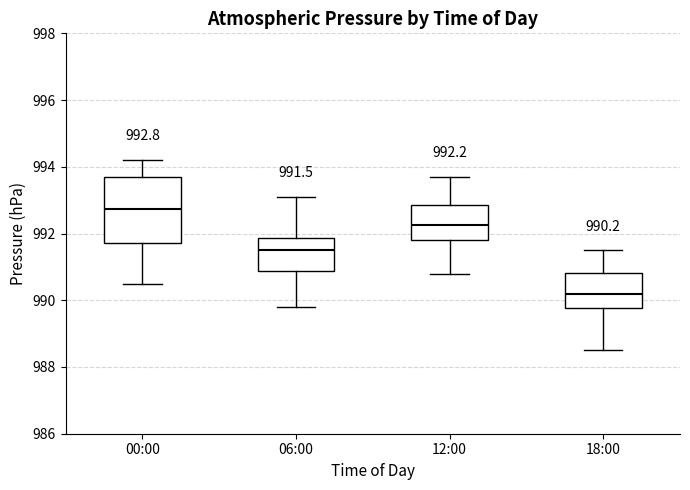

Which box has the lowest median line?

18:00